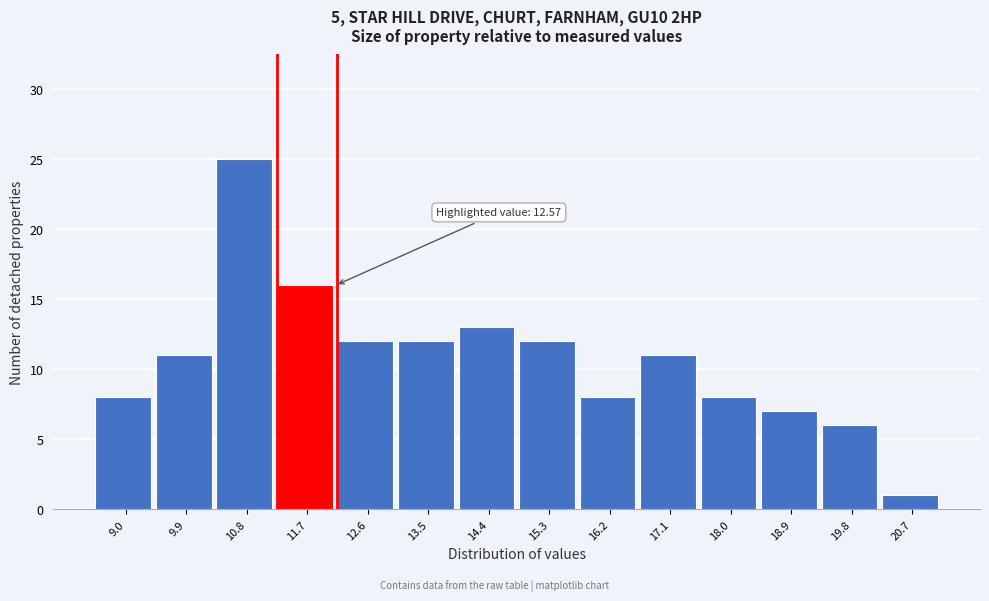

Reading right to left, what are all the values shown in this chart?

20.7=1	19.8=6	18.9=7	18.0=8	17.1=11	16.2=8	15.3=12	14.4=13	13.5=12	12.6=12	11.7=16	10.8=25	9.9=11	9.0=8